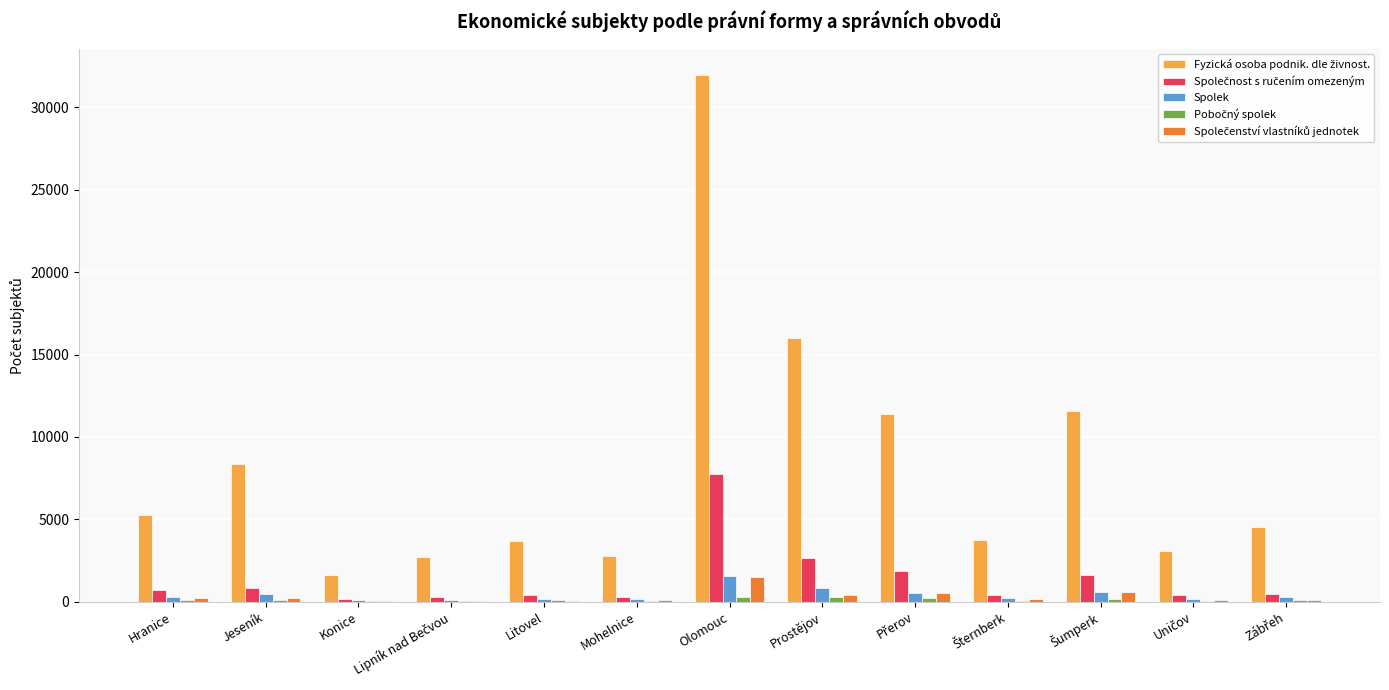

At which category is the sum across all series the highest?

Olomouc